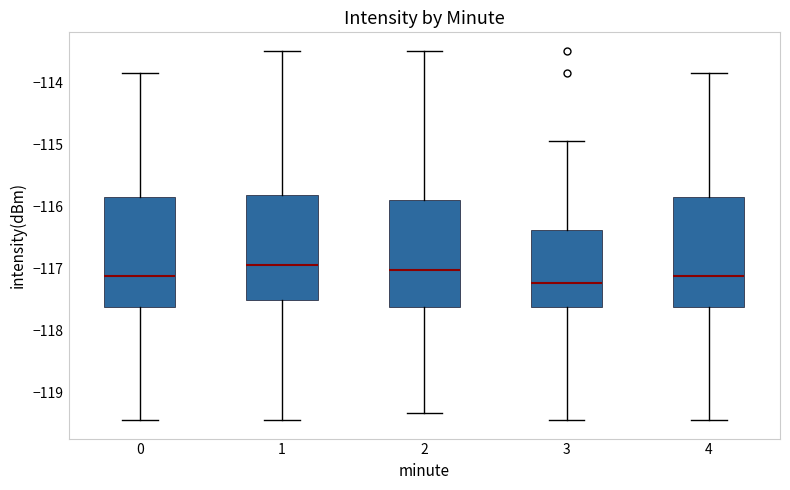

Reading left to right, transcribe this box plot: for each box, give where its median line is, the range the box spans, and where its two whiskers end, as read against the y-axis. The values are not printed on the chart, so give them approximately, as read against the axis.

0: median -117.1, box -117.6 to -115.9, whiskers -119.4 to -113.9
1: median -117.0, box -117.5 to -115.8, whiskers -119.4 to -113.5
2: median -117.0, box -117.6 to -115.9, whiskers -119.3 to -113.5
3: median -117.2, box -117.6 to -116.4, whiskers -119.4 to -114.9
4: median -117.1, box -117.6 to -115.9, whiskers -119.4 to -113.9